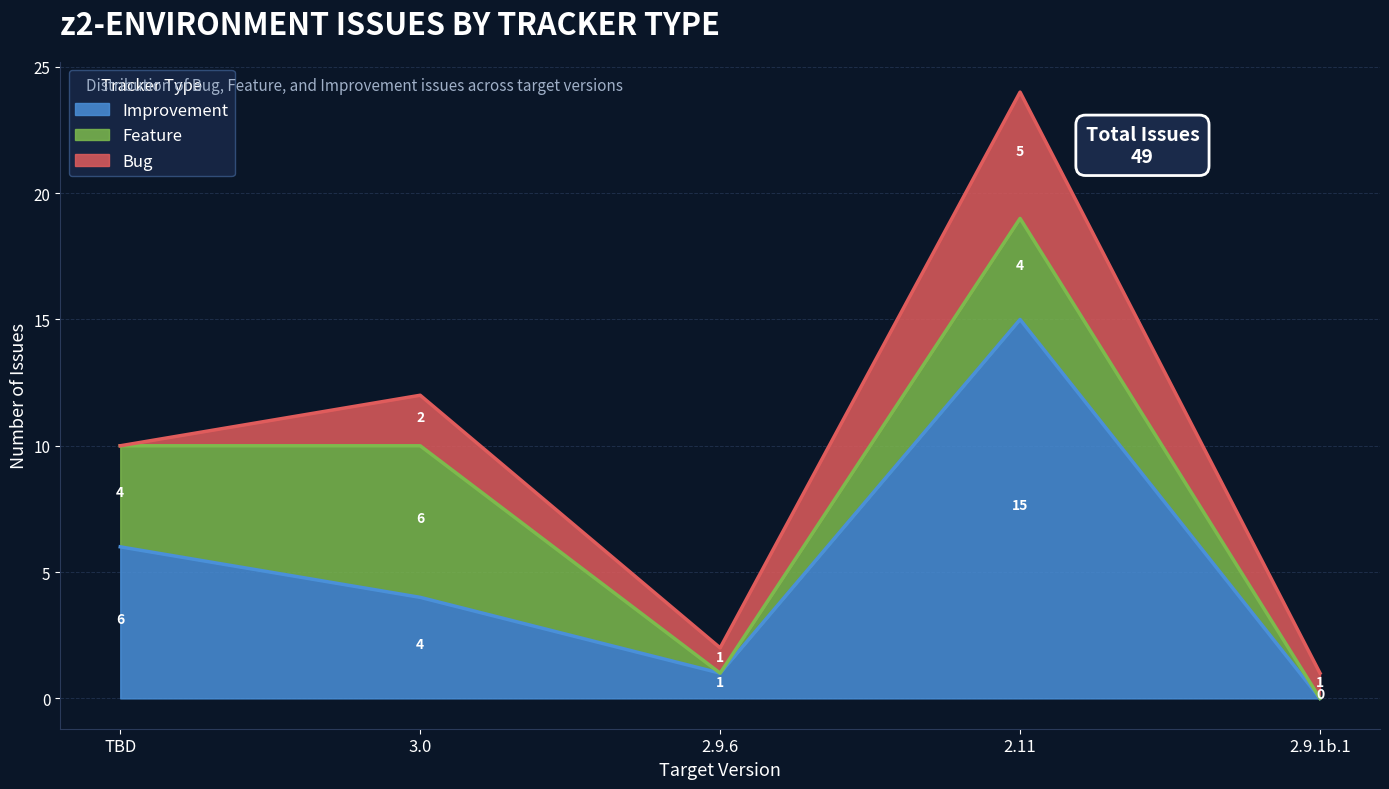

What is the total value across all series at 2.11?

24